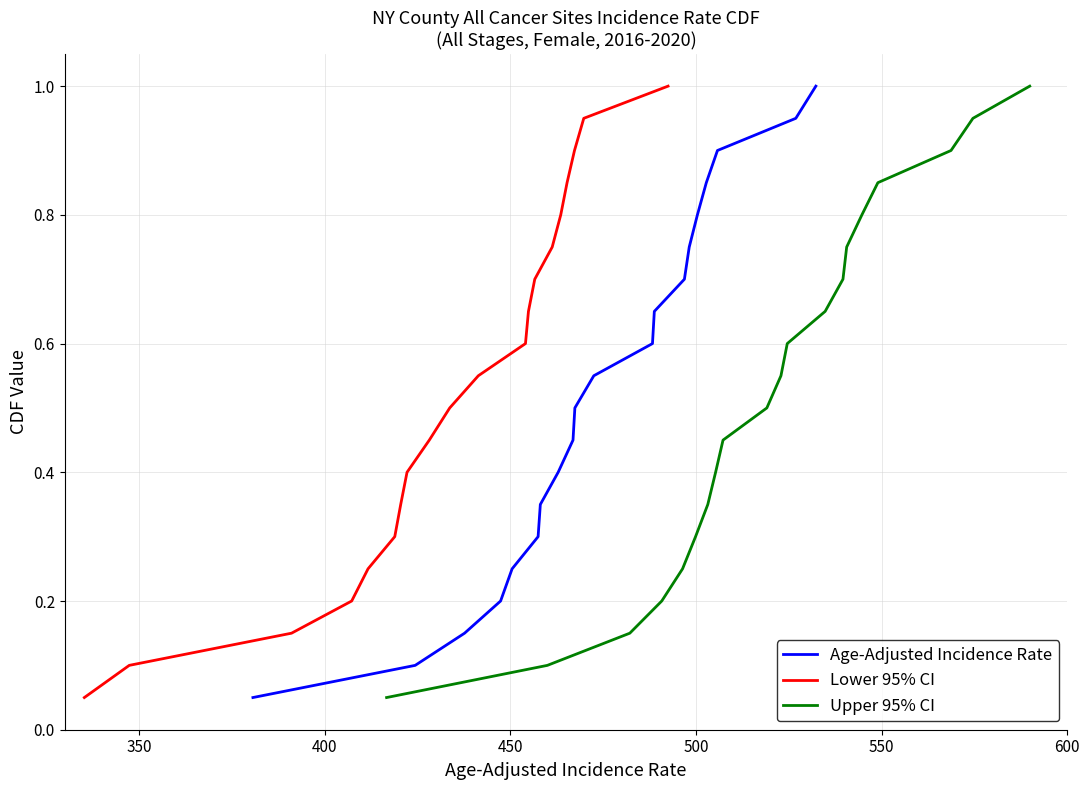

What is the maximum value for Age-Adjusted Incidence Rate?

1.0